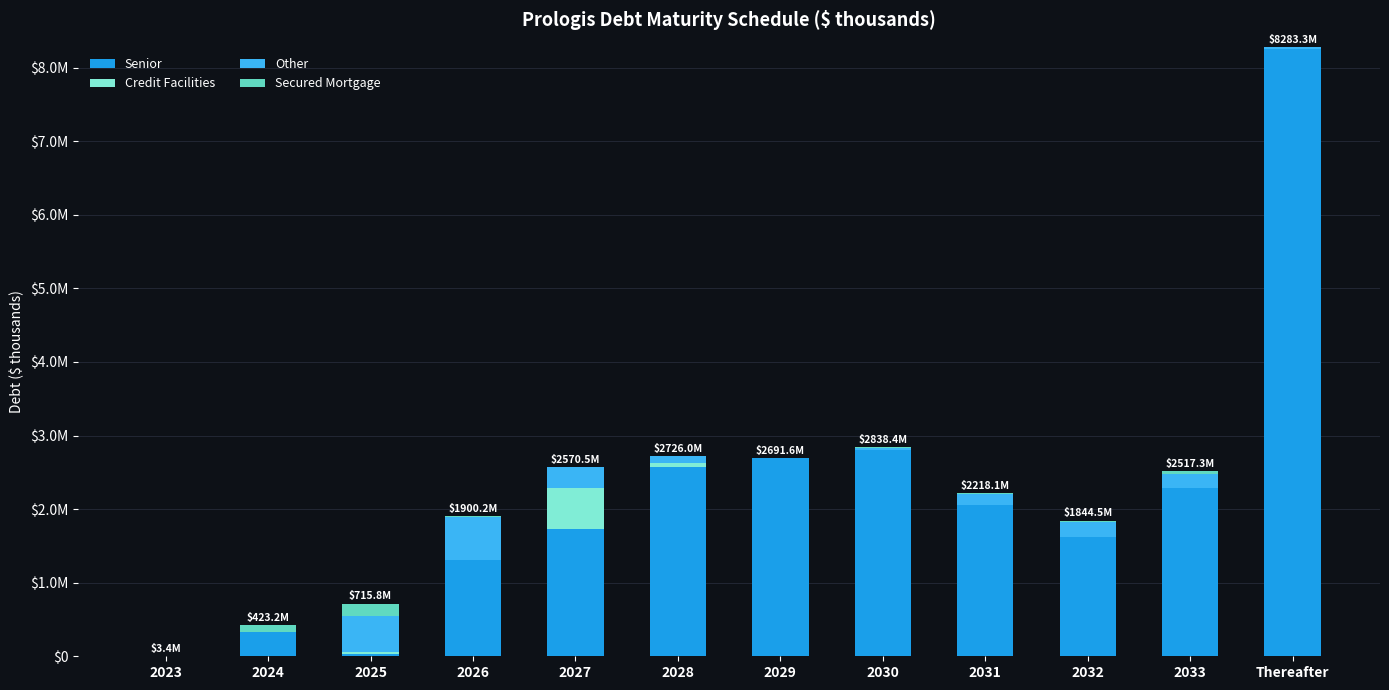

What are all the series names shown in the legend?

Senior, Credit Facilities, Other, Secured Mortgage